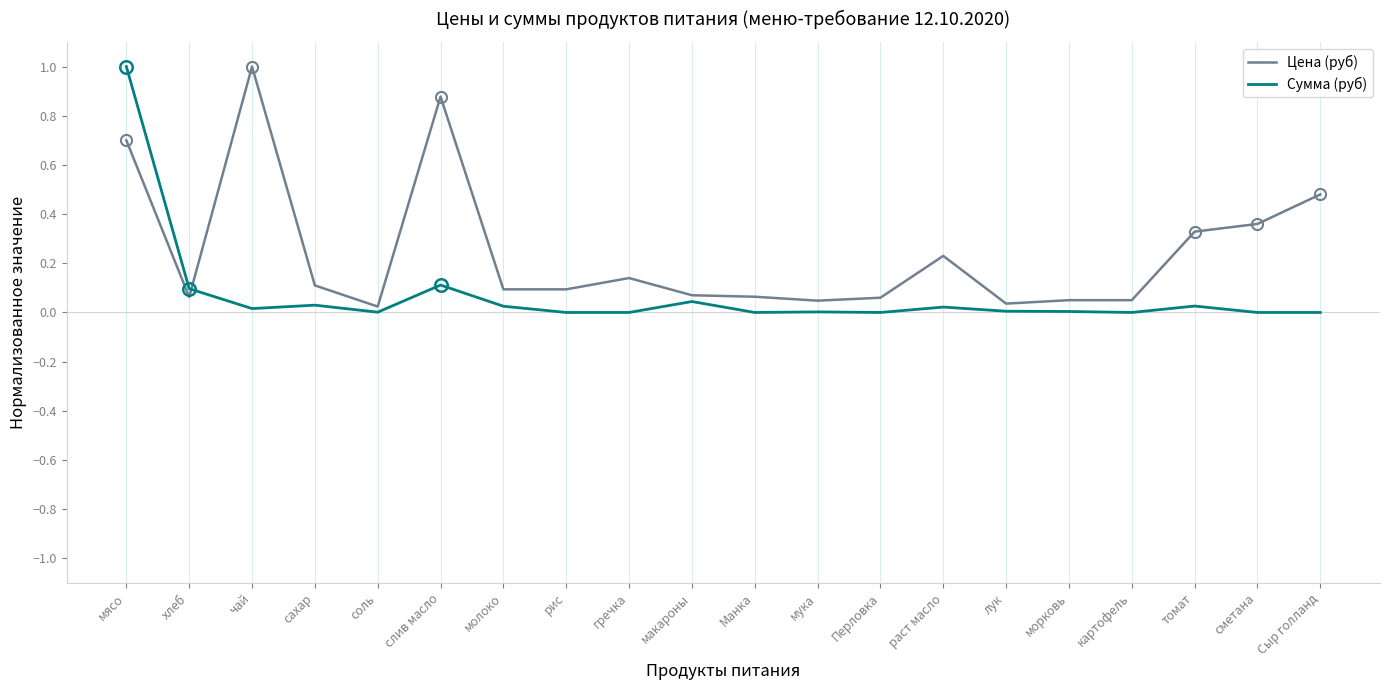

At which category is the sum across all series the highest?

мясо